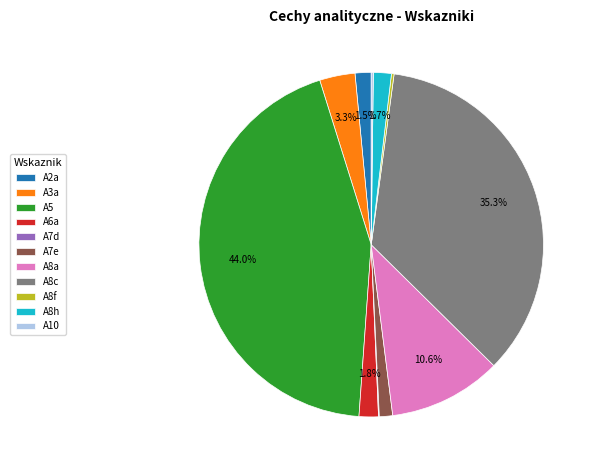

To the nearest percent, what is the difference between the largest and smallest slice percentages?

44%